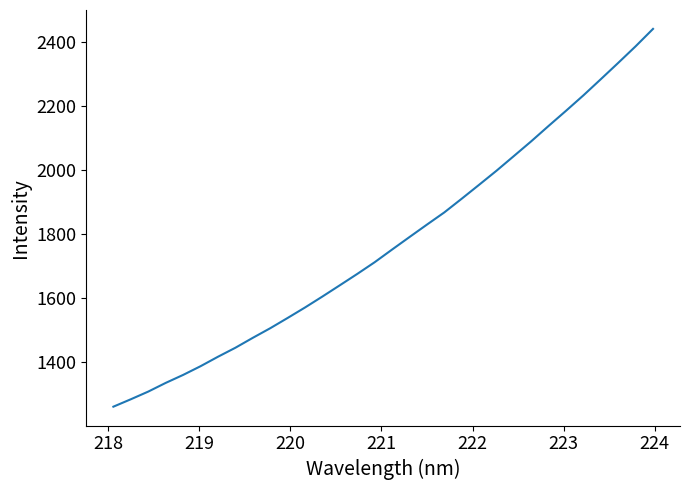

What is the smallest value displayed?

1261.0